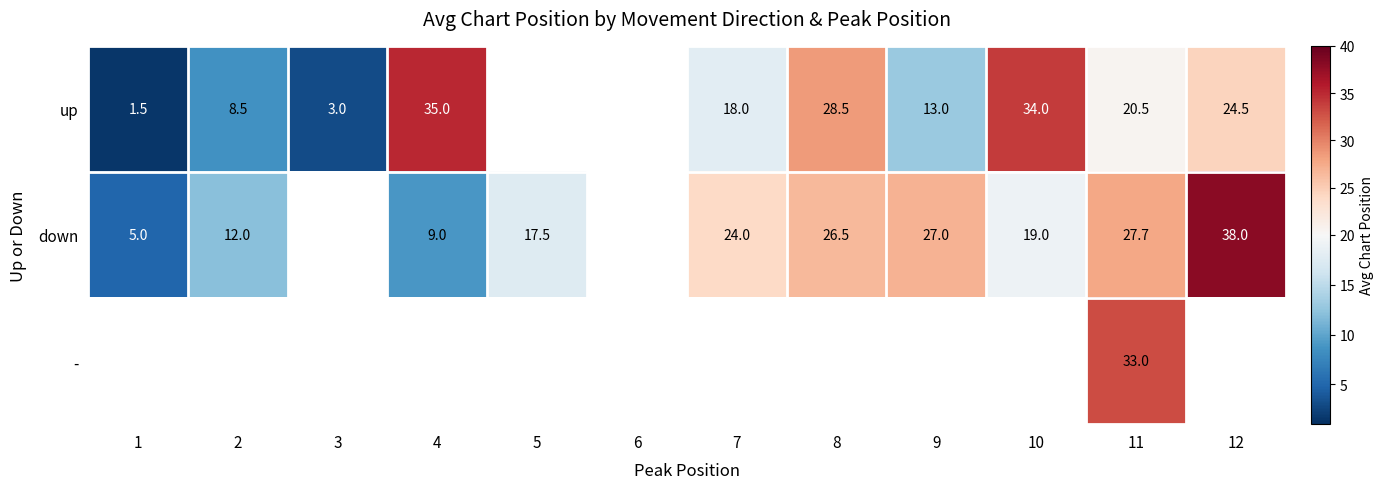

True or false: up has a value of 3.0 at 3.

True